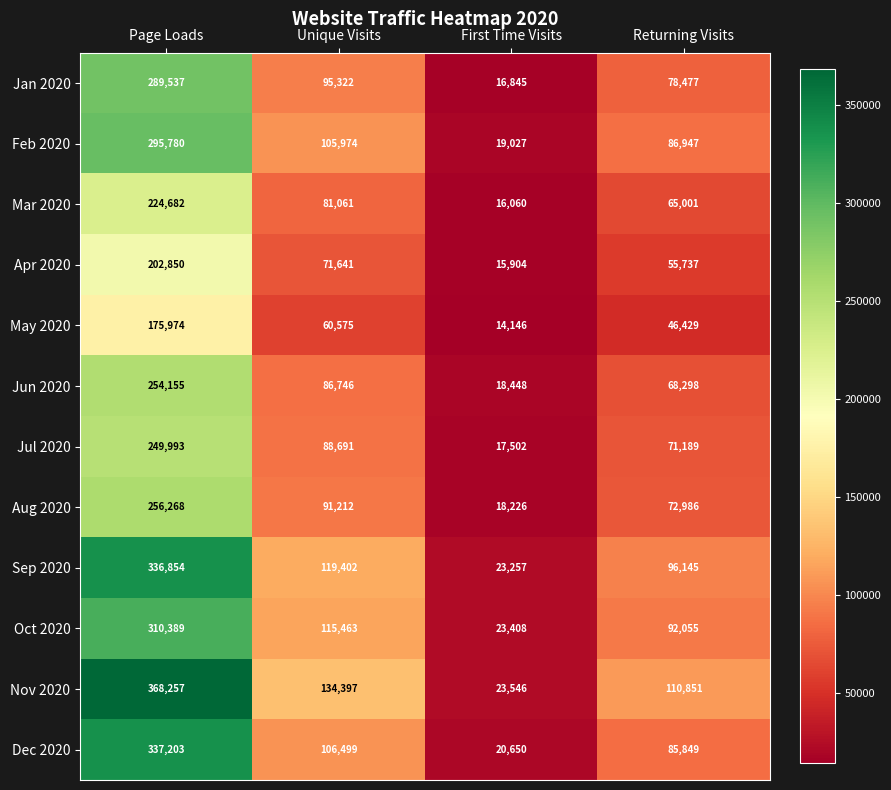

Where is Apr 2020 nearest to the value 109377?

Unique Visits